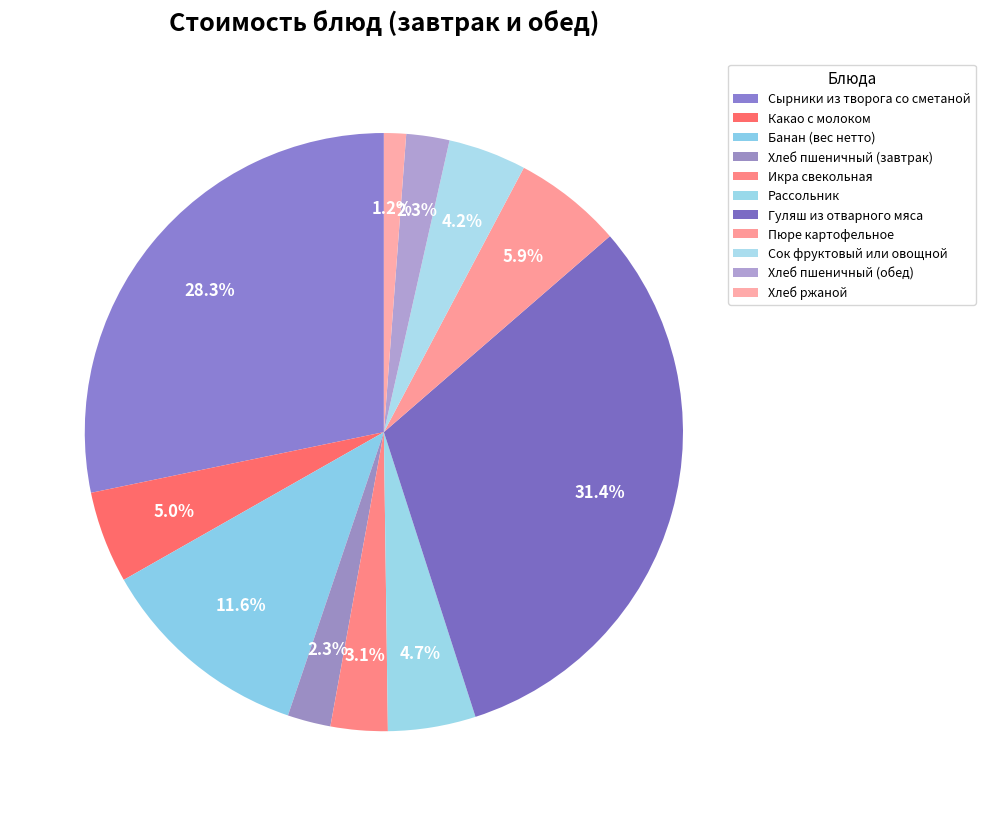

Does any single category account for the majority?

No